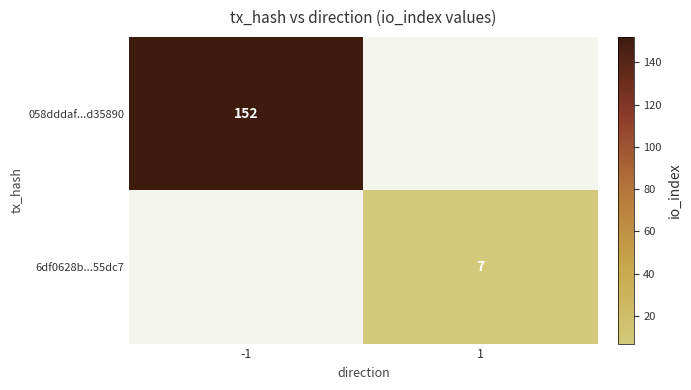

True or false: 058dddaf...d35890 has a value of 204 at -1.

False